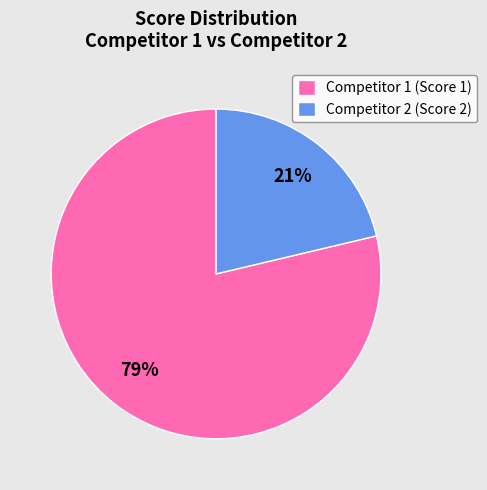

Which has a higher value, Competitor 2 (Score 2) or Competitor 1 (Score 1)?

Competitor 1 (Score 1)